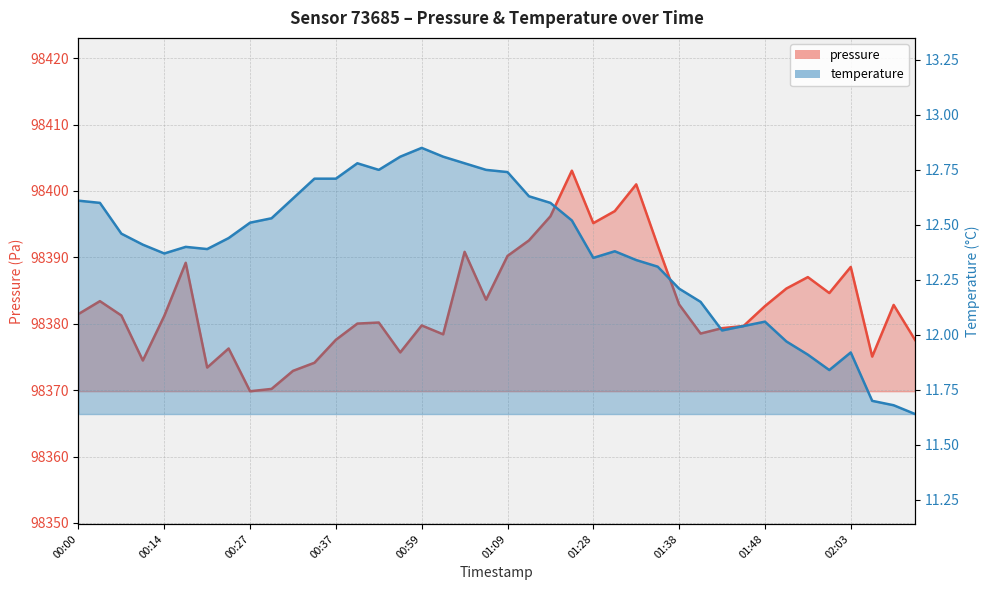

What is the label of the 14th point from the left?

00:40